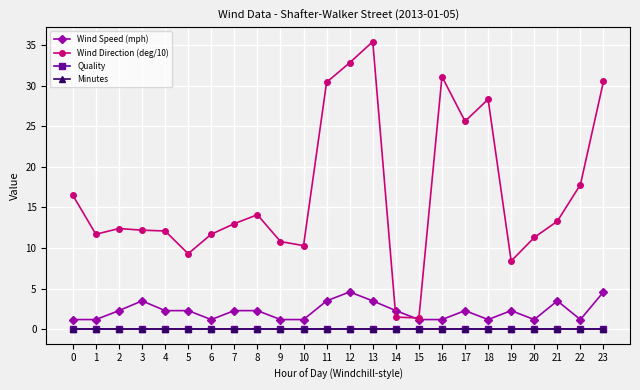

Which series ends up on top after the final intersection of Wind Speed (mph) and Wind Direction (deg/10)?

Wind Direction (deg/10)